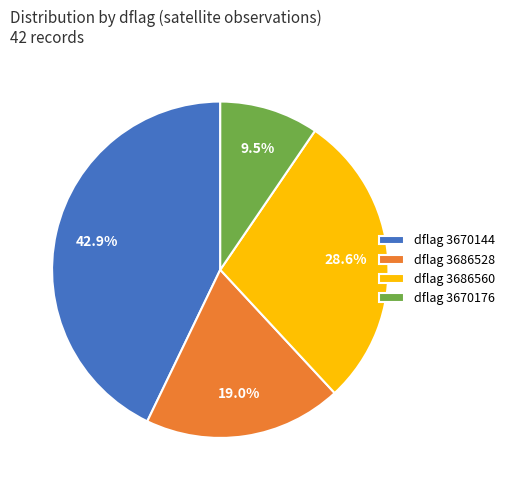

Is there any slice that represents more than half of the pie?

No